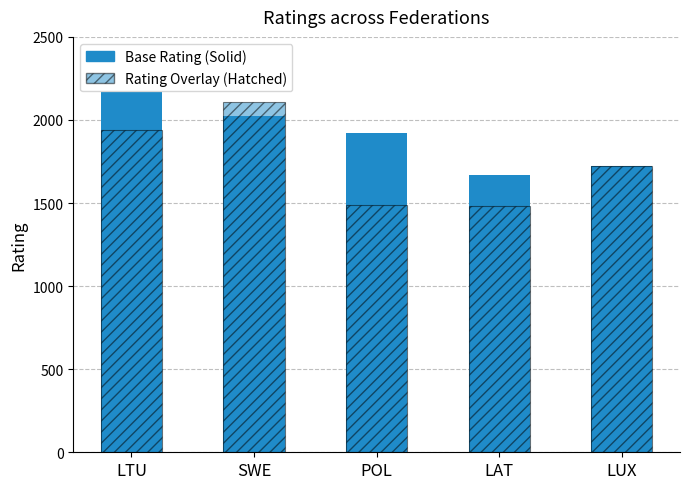

How many series are shown in this chart?

2